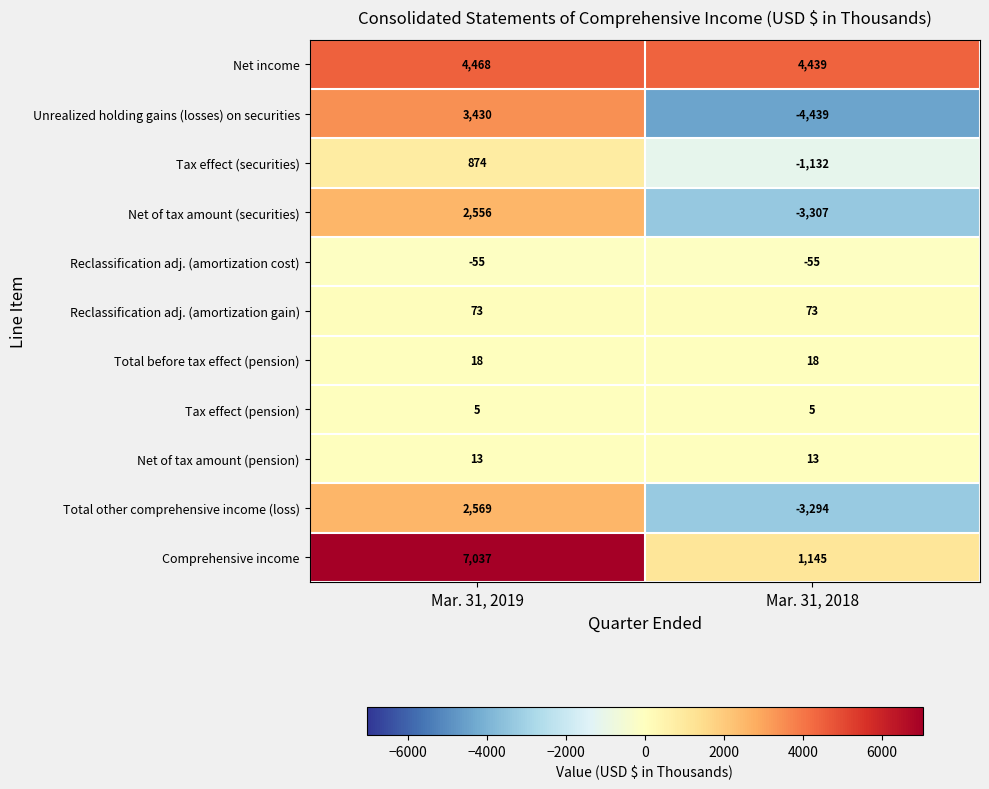

Reading left to right, what are all the values shown in this chart?

Net income: Mar. 31, 2019=4468	Mar. 31, 2018=4439
Unrealized holding gains (losses) on securities: Mar. 31, 2019=3430	Mar. 31, 2018=-4439
Tax effect (securities): Mar. 31, 2019=874	Mar. 31, 2018=-1132
Net of tax amount (securities): Mar. 31, 2019=2556	Mar. 31, 2018=-3307
Reclassification adj. (amortization cost): Mar. 31, 2019=-55	Mar. 31, 2018=-55
Reclassification adj. (amortization gain): Mar. 31, 2019=73	Mar. 31, 2018=73
Total before tax effect (pension): Mar. 31, 2019=18	Mar. 31, 2018=18
Tax effect (pension): Mar. 31, 2019=5	Mar. 31, 2018=5
Net of tax amount (pension): Mar. 31, 2019=13	Mar. 31, 2018=13
Total other comprehensive income (loss): Mar. 31, 2019=2569	Mar. 31, 2018=-3294
Comprehensive income: Mar. 31, 2019=7037	Mar. 31, 2018=1145